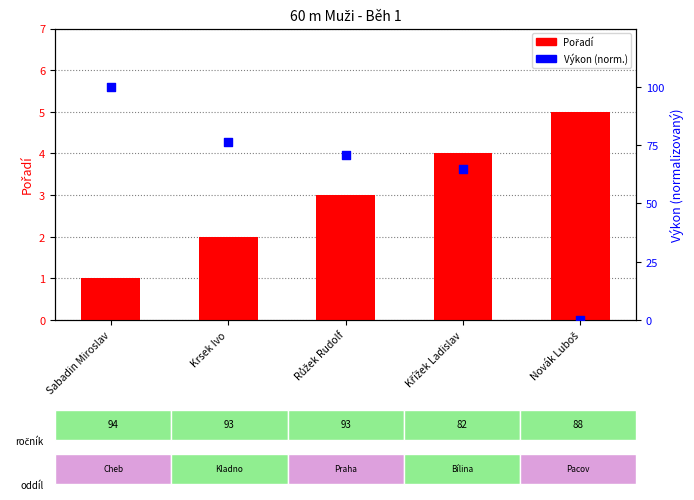

What are all the series names shown in the legend?

Pořadí, Výkon (norm.)